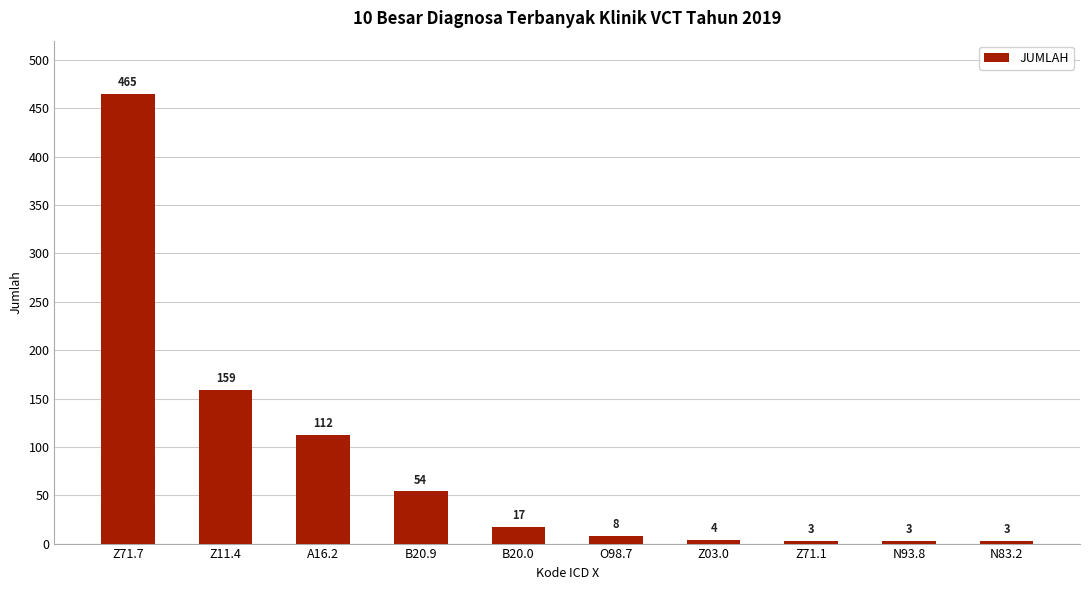

What is the sum of all values?

828